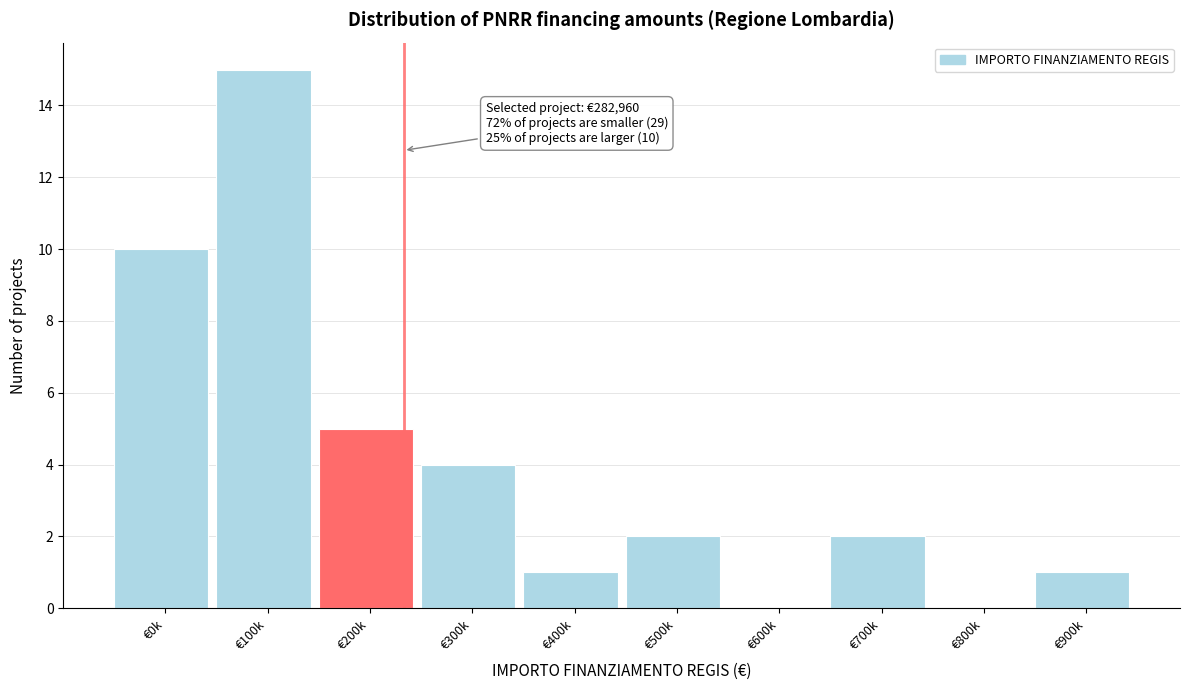

Reading left to right, extract all data points from this chart.

€0k=10	€100k=15	€200k=5	€300k=4	€400k=1	€500k=2	€600k=0	€700k=2	€800k=0	€900k=1